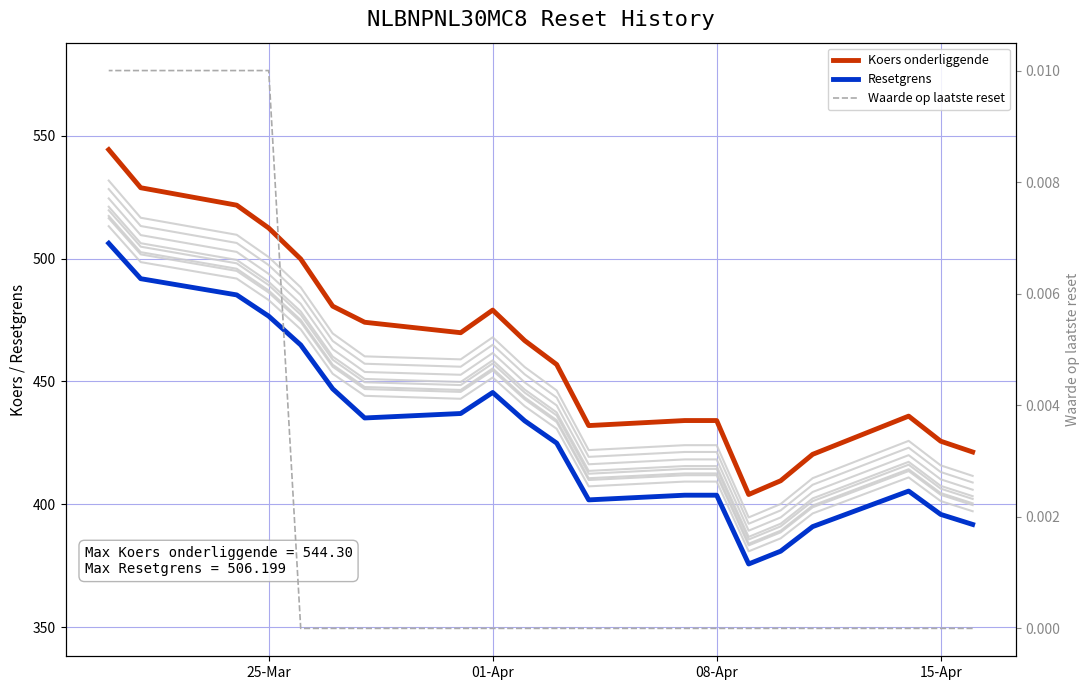

How many values in the Waarde op laatste reset series exceed 0?

4